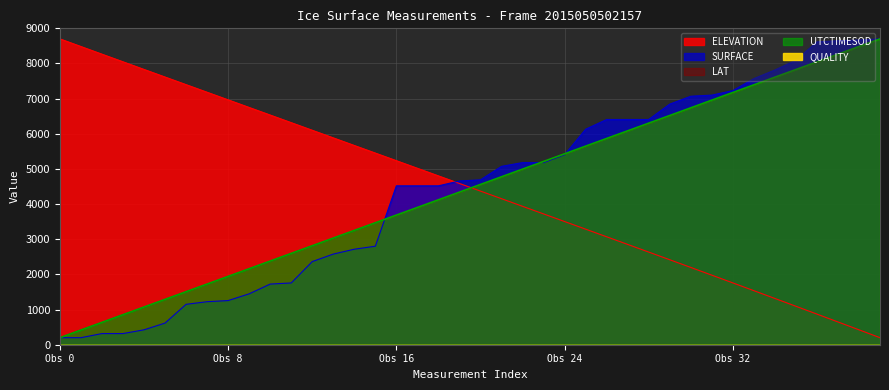

What is the difference between the maximum and minimum values in the ELEVATION series?

8500.0